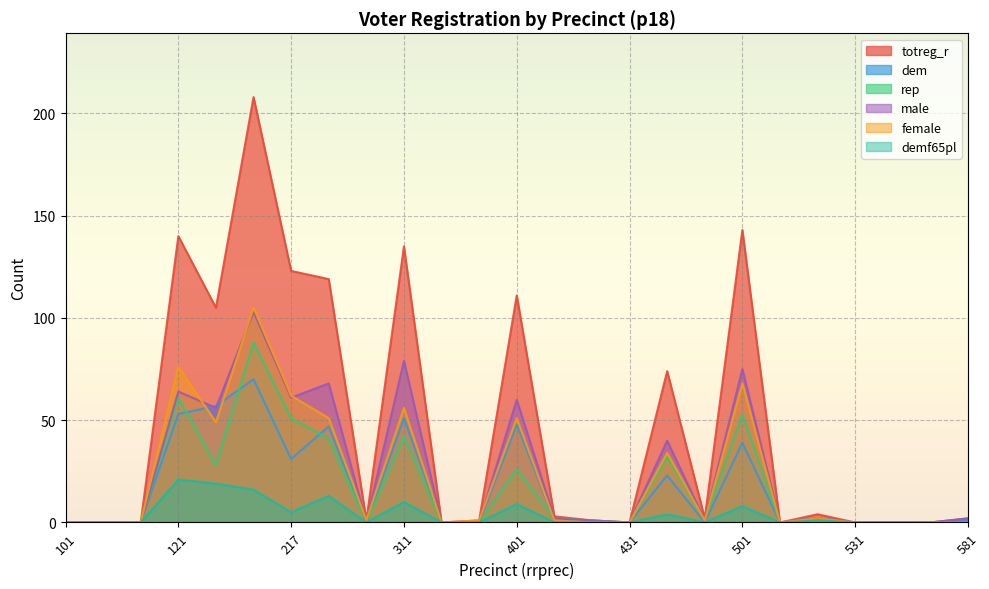

What is the difference between the maximum and minimum values in the female series?

105